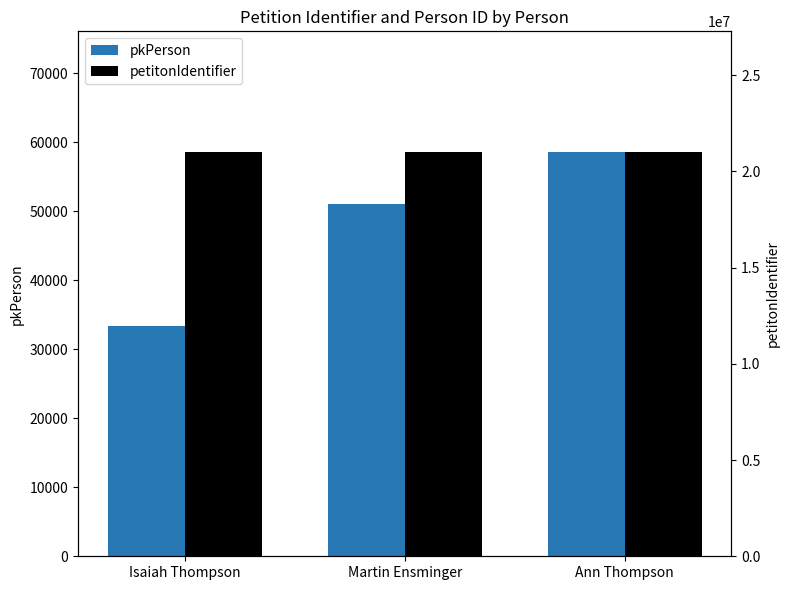

Is the value of pkPerson at Isaiah Thompson greater than the value of petitonIdentifier at Ann Thompson?

No